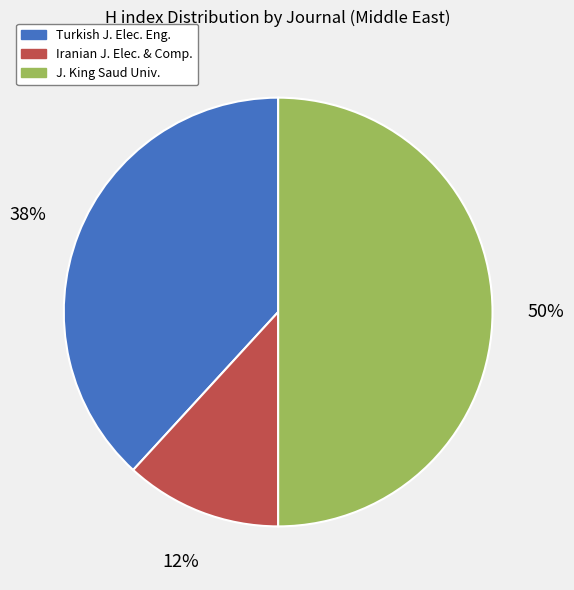

Does Iranian J. Elec. & Comp. account for over 50% of the chart?

No